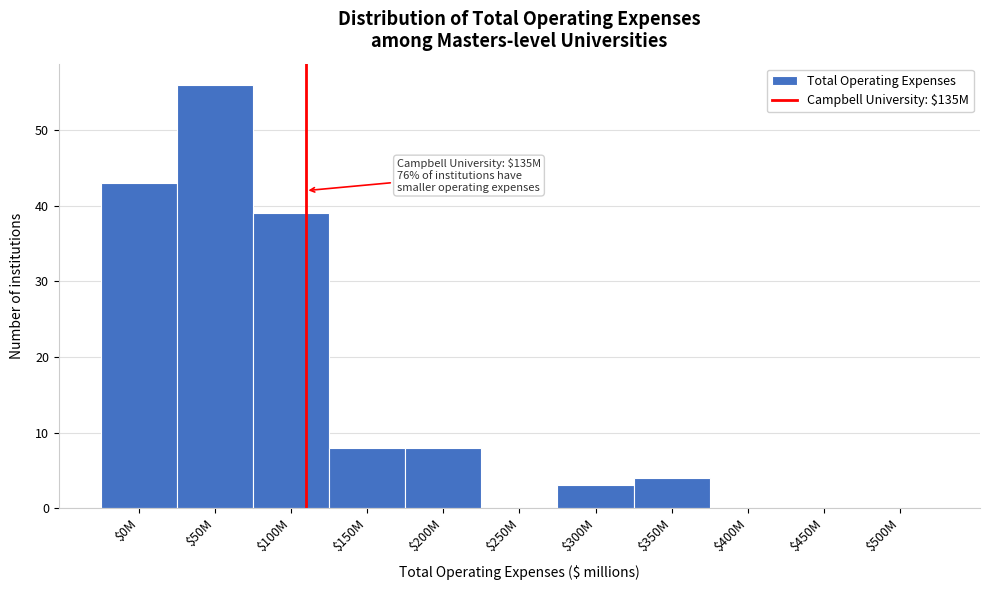

Which label corresponds to the largest value in the chart?

$50M